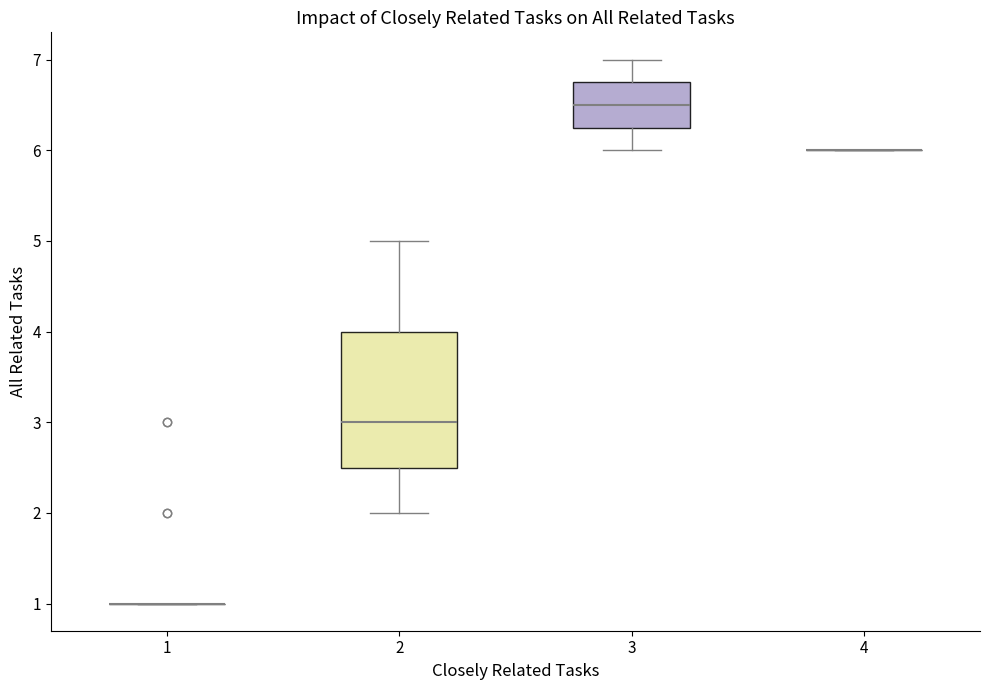

Reading left to right, transcribe this box plot: for each box, give where its median line is, the range the box spans, and where its two whiskers end, as read against the y-axis. The values are not printed on the chart, so give them approximately, as read against the axis.

1: box collapsed to a line at 1.0, whiskers 1.0 to 1.0
2: median 3.0, box 2.5 to 4.0, whiskers 2.0 to 5.0
3: median 6.5, box 6.3 to 6.8, whiskers 6.0 to 7.0
4: box collapsed to a line at 6.0, whiskers 6.0 to 6.0